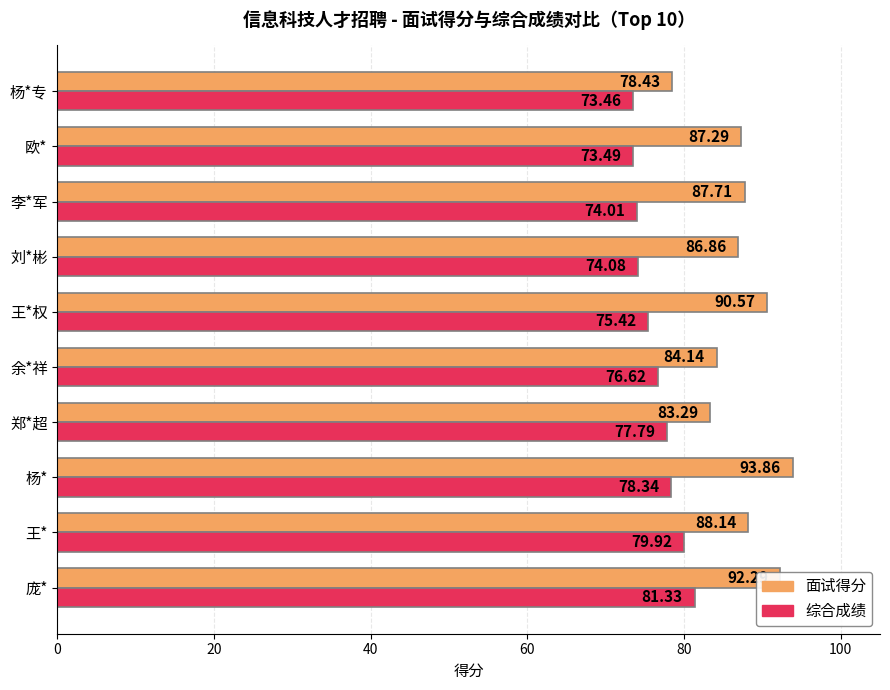

What is the difference between the highest and lowest values at 刘*彬?

12.8